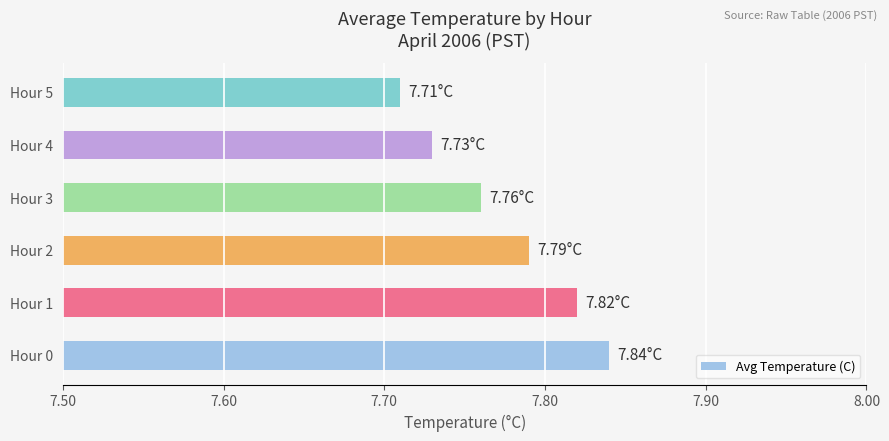

Rank the categories by value from highest to lowest.

Hour 0, Hour 1, Hour 2, Hour 3, Hour 4, Hour 5